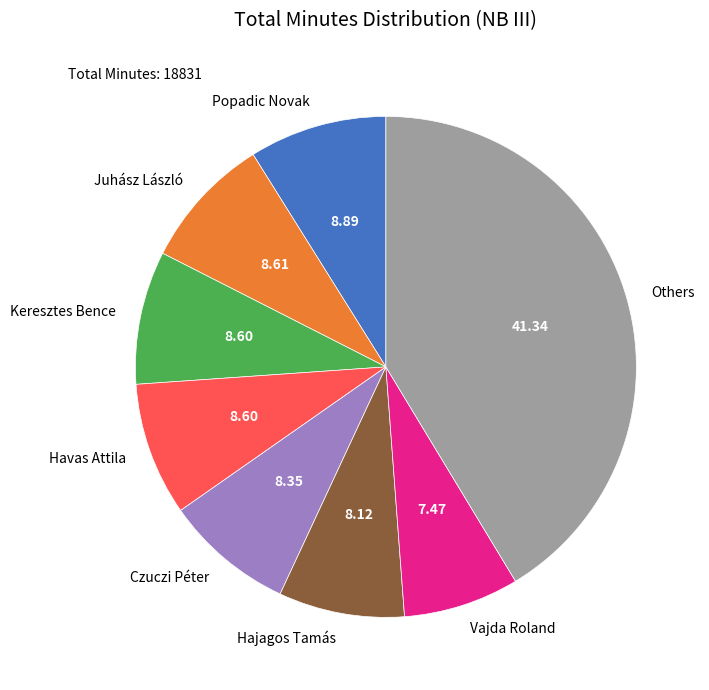

Which has a higher value, Hajagos Tamás or Popadic Novak?

Popadic Novak